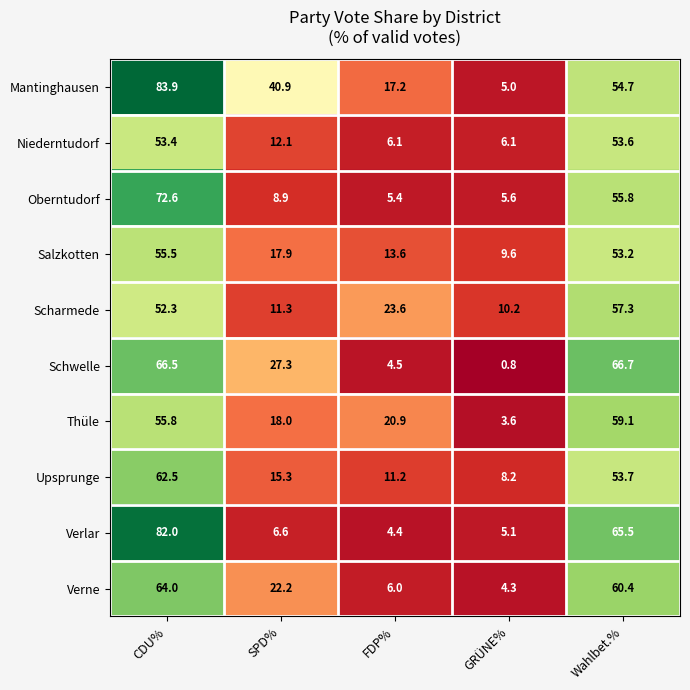

How many data points does each series have?

5